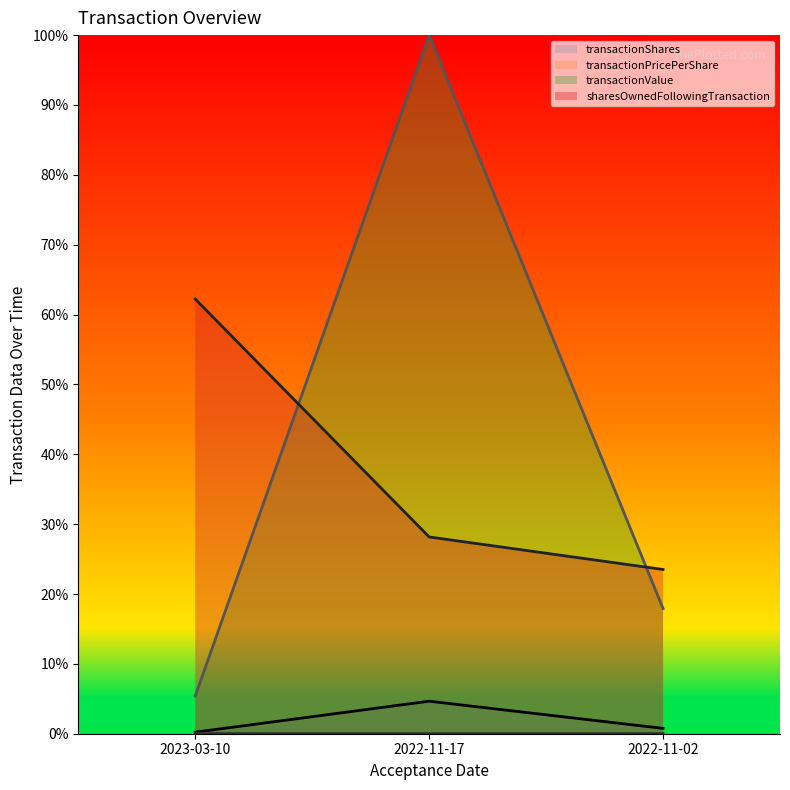

Which series has the largest total across all categories?

transactionValue